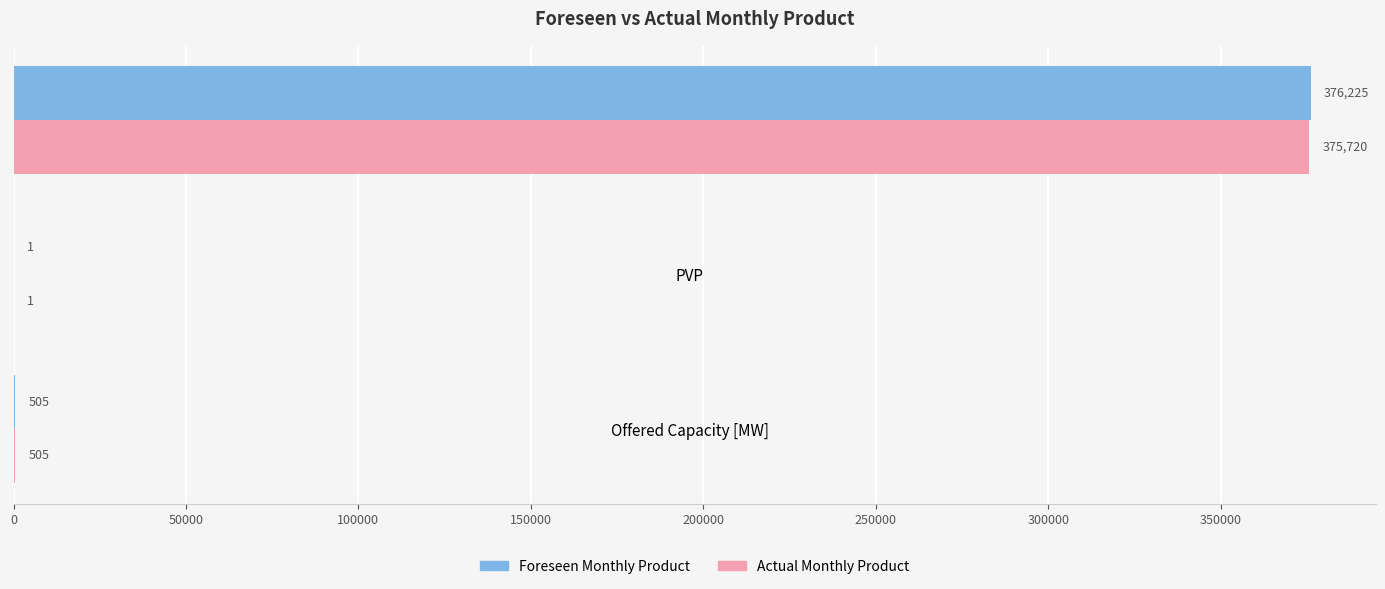

True or false: Actual Monthly Product has a value of 505 at Offered Capacity [MW].

True